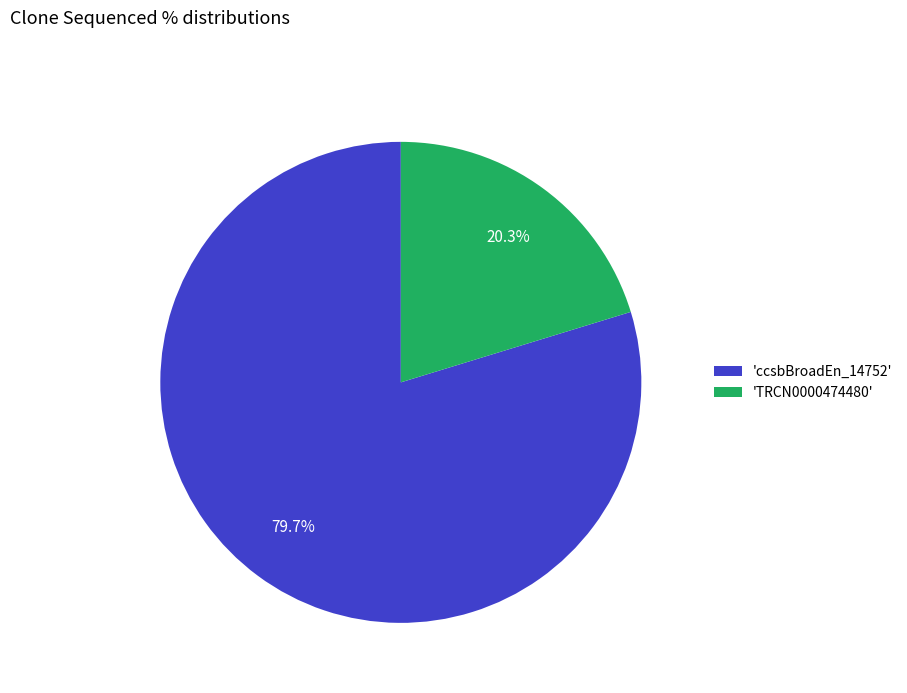

Rank the categories by value from lowest to highest.

'TRCN0000474480', 'ccsbBroadEn_14752'